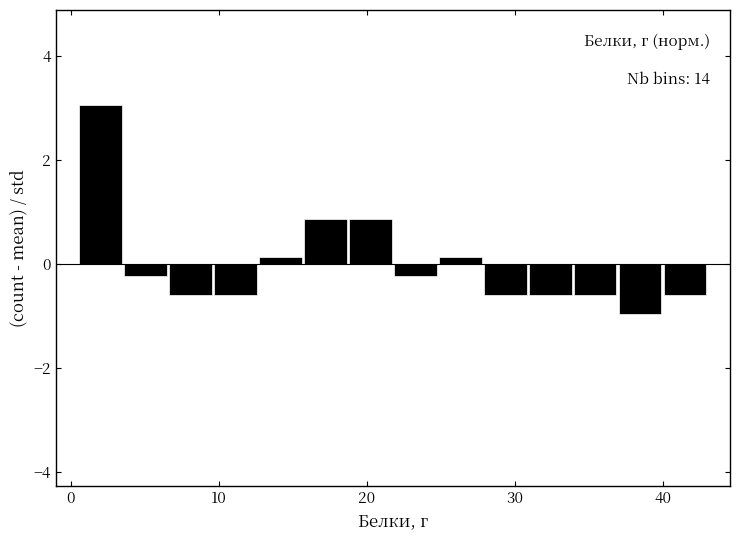

Read against the x-axis, roughly where is the centre of the tallest bar?

2